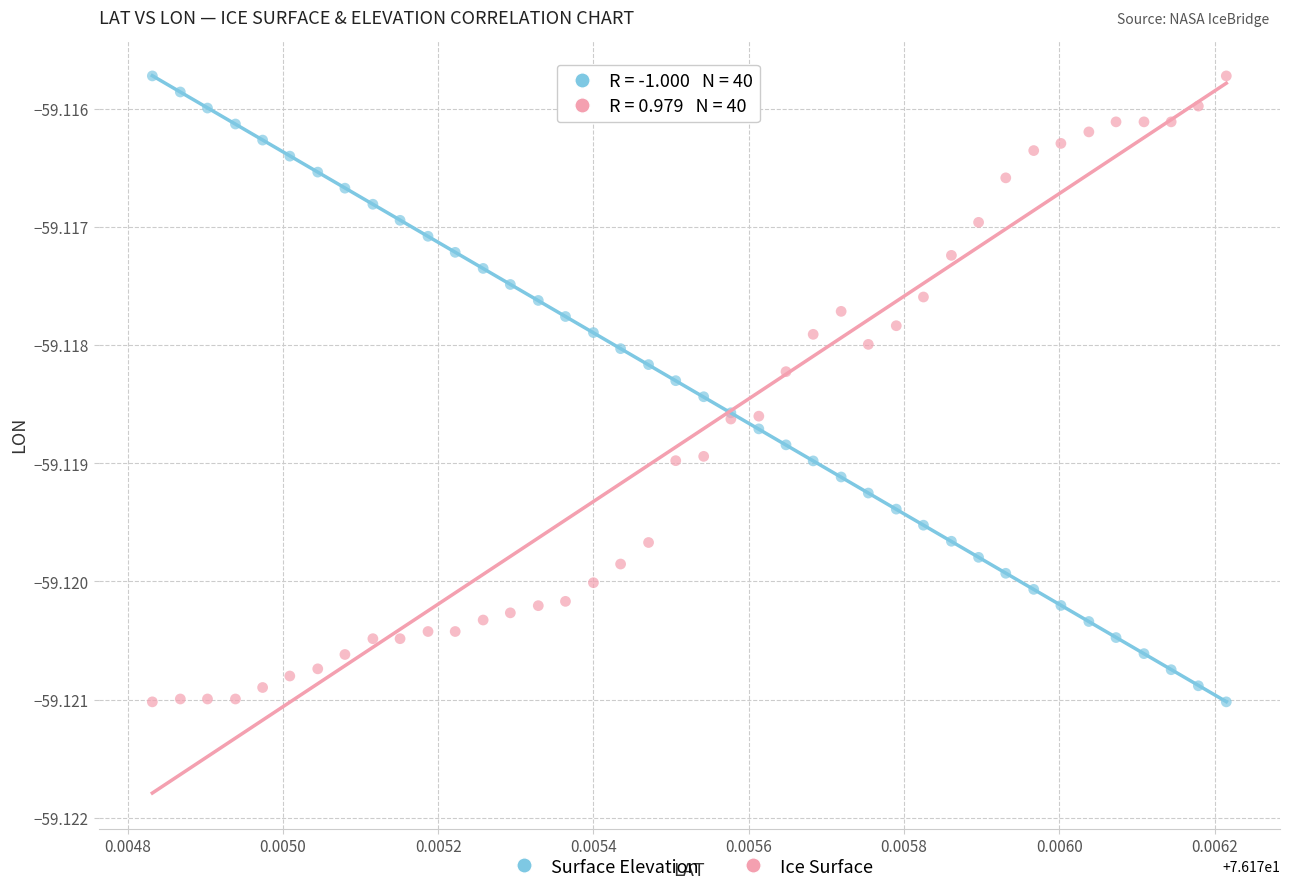

What are all the series names shown in the legend?

Surface Elevation, Ice Surface